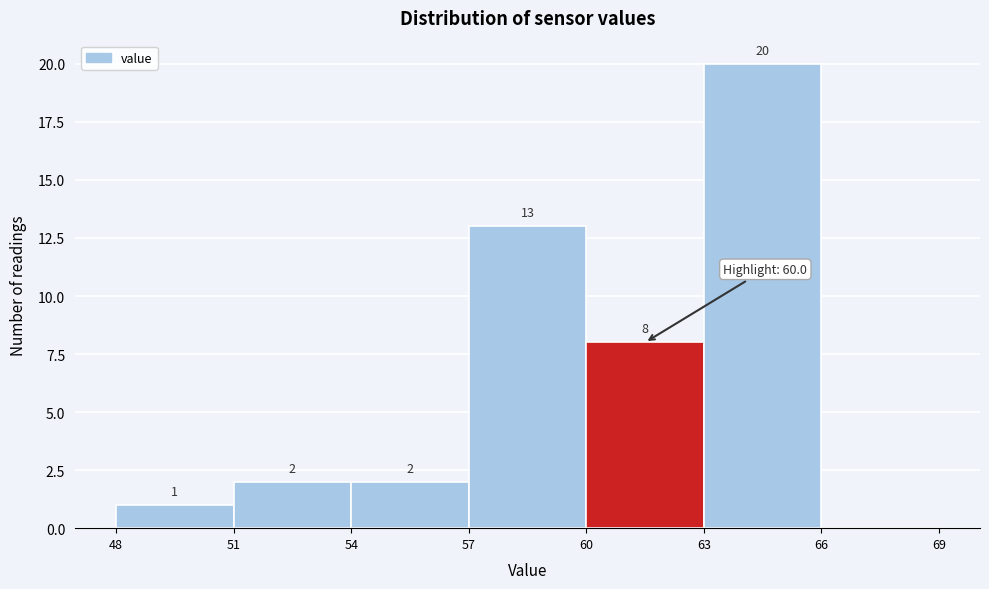

Which range on the x-axis has the tallest bar?

63 to 66